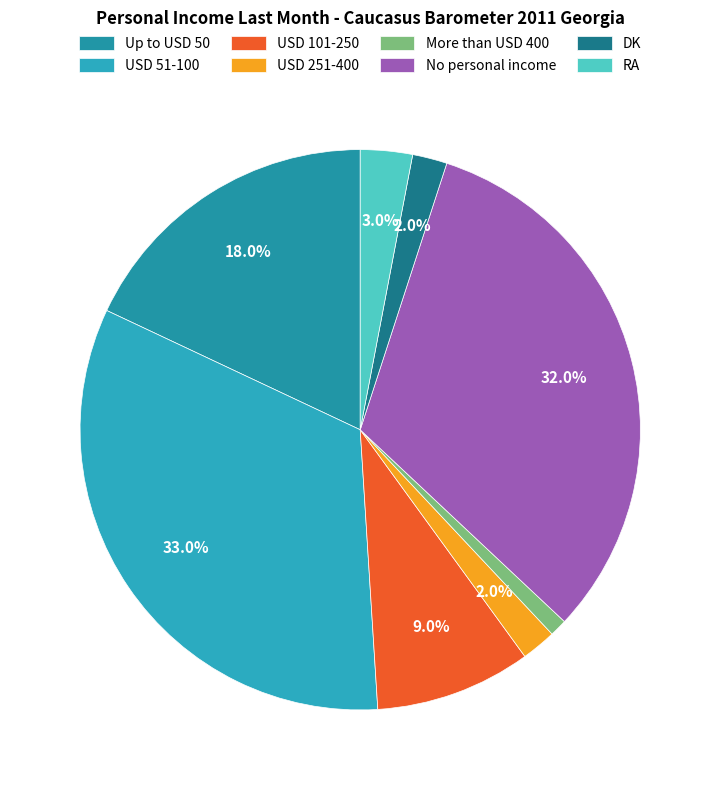

To the nearest percent, what is the average slice percentage?

12%